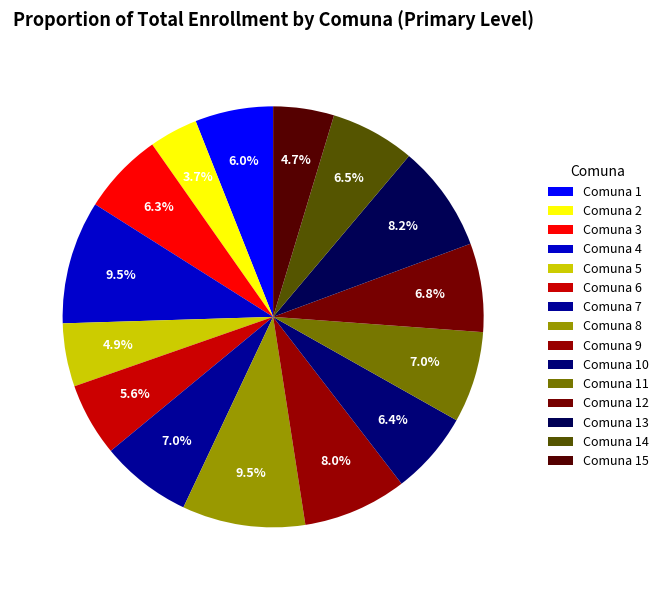

Count the number of slices in the pie.

15